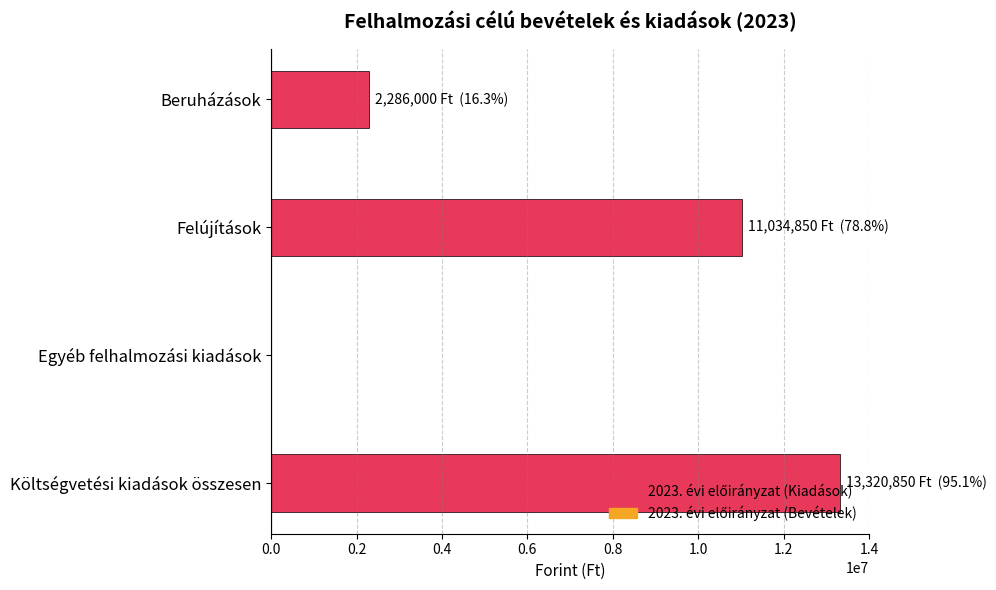

What is the average value?

6660425